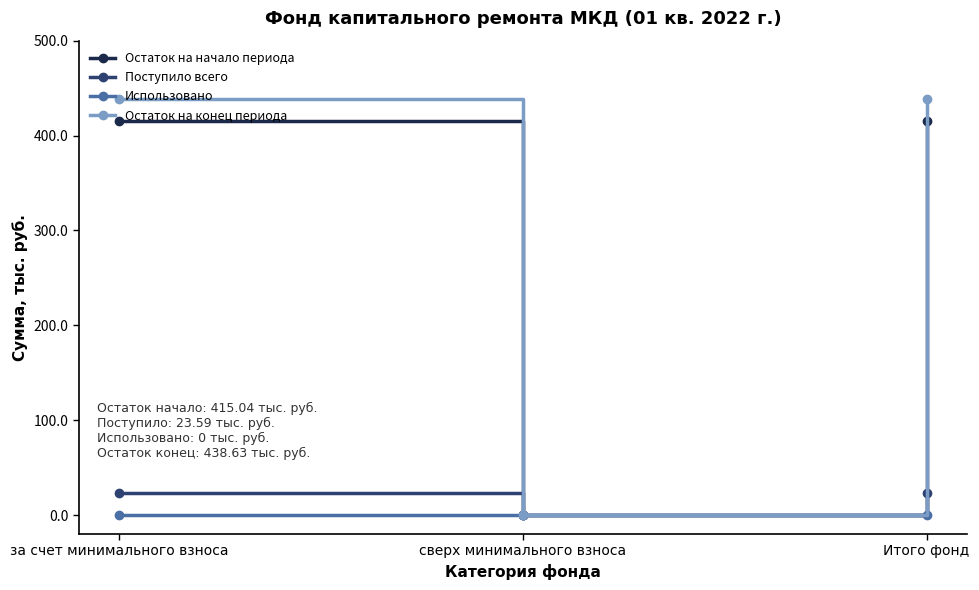

The value of Остаток на конец периода at сверх минимального взноса is 0.0. True or false?

True